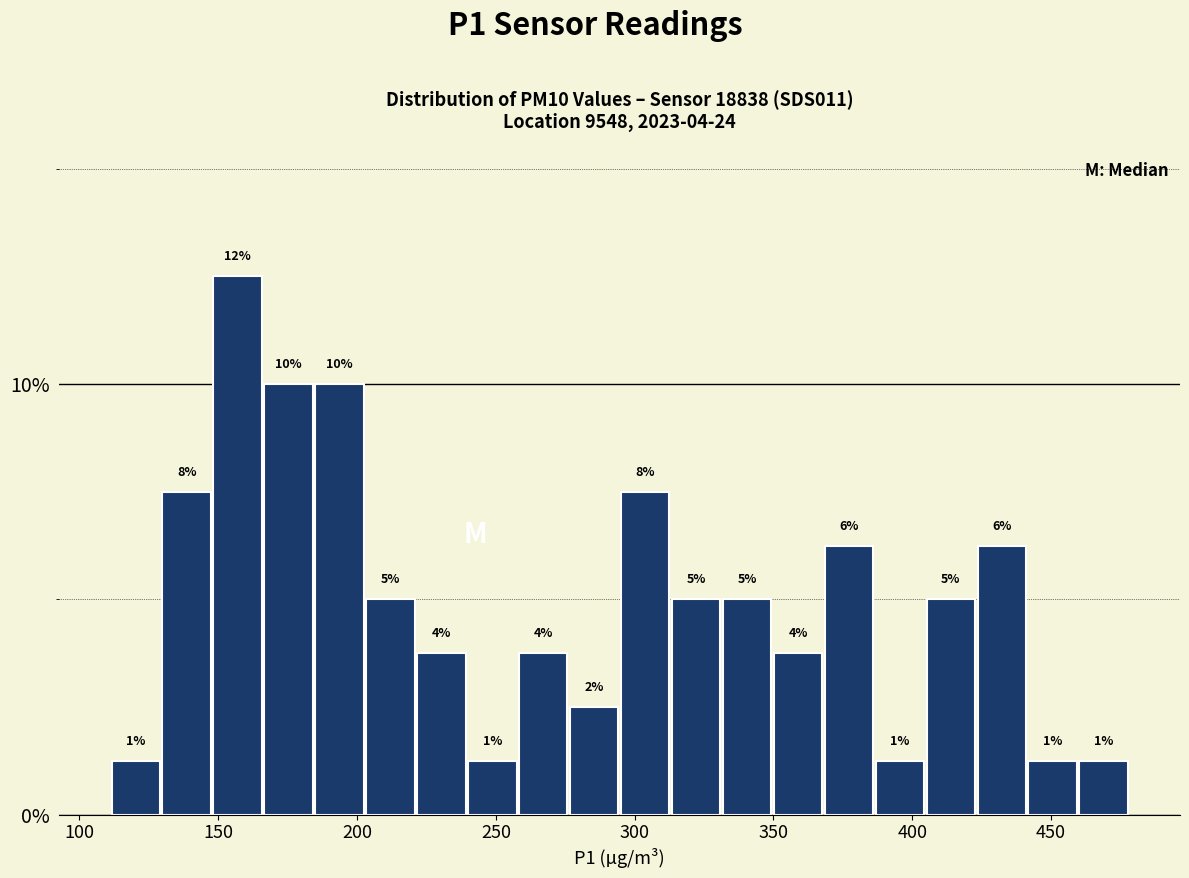

Read against the x-axis, roughly where is the centre of the tallest bar?

155